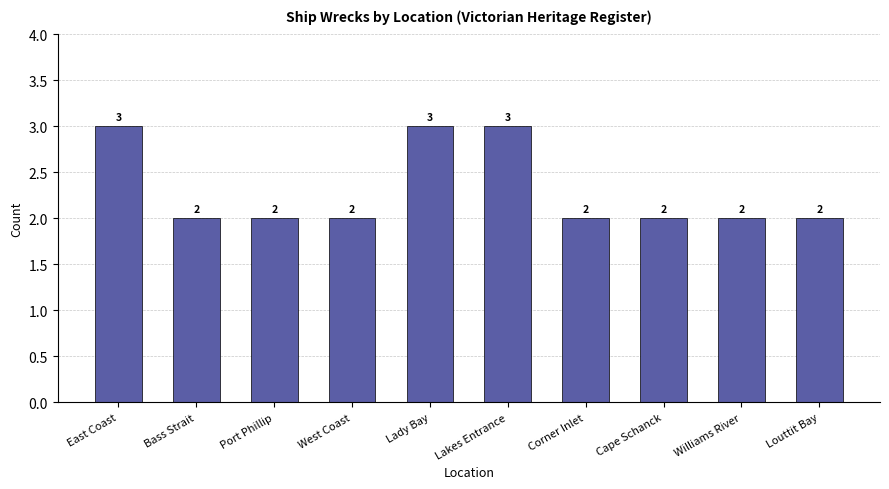

The value at Port Phillip is 1. True or false?

False